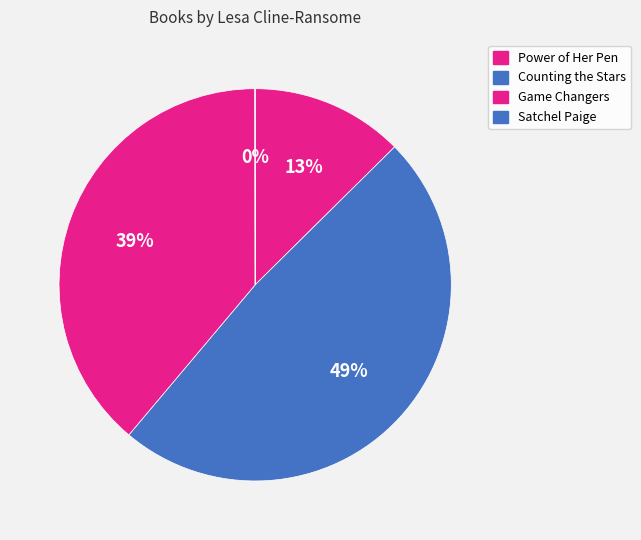

How many segments does this pie chart have?

4